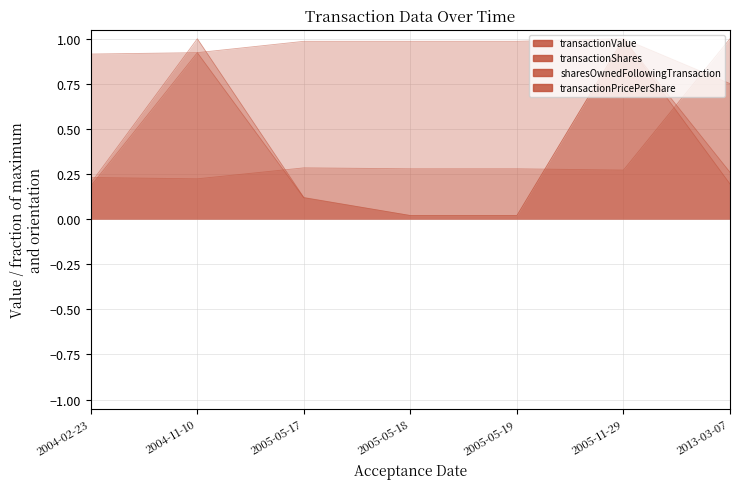

True or false: transactionValue and transactionShares intersect in this chart.

False